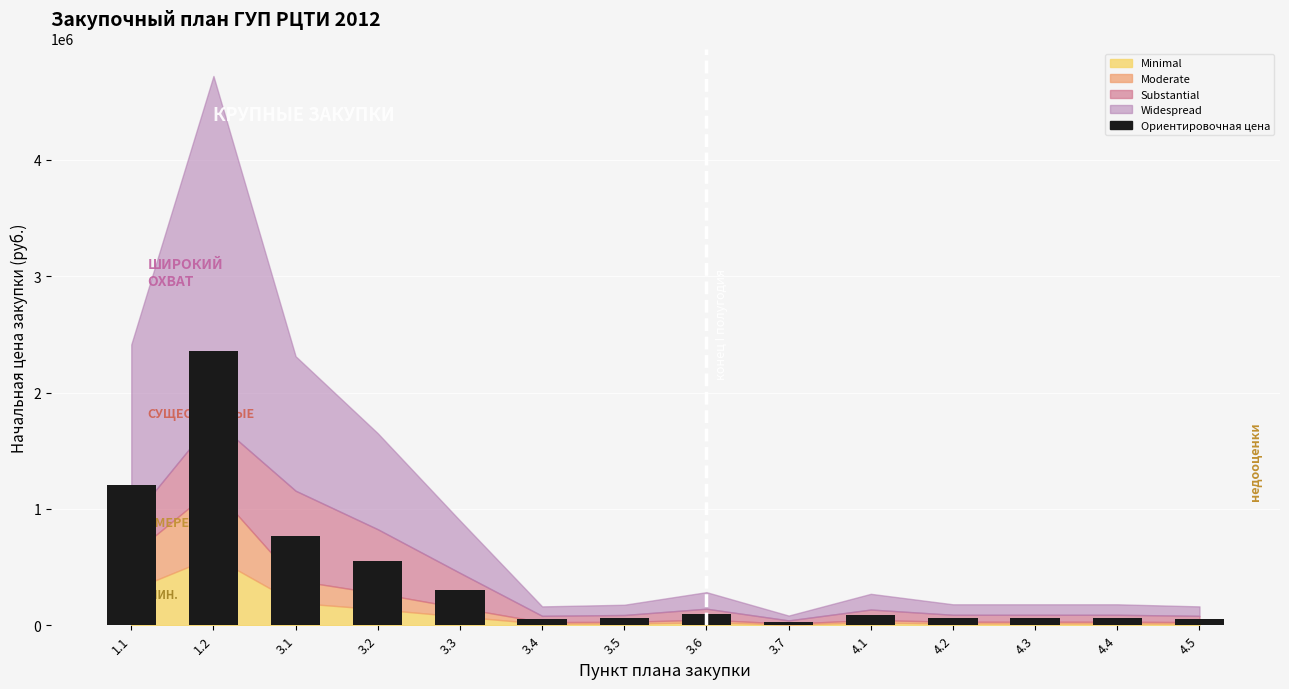

Between 1.2 and 3.1, which is larger?

1.2